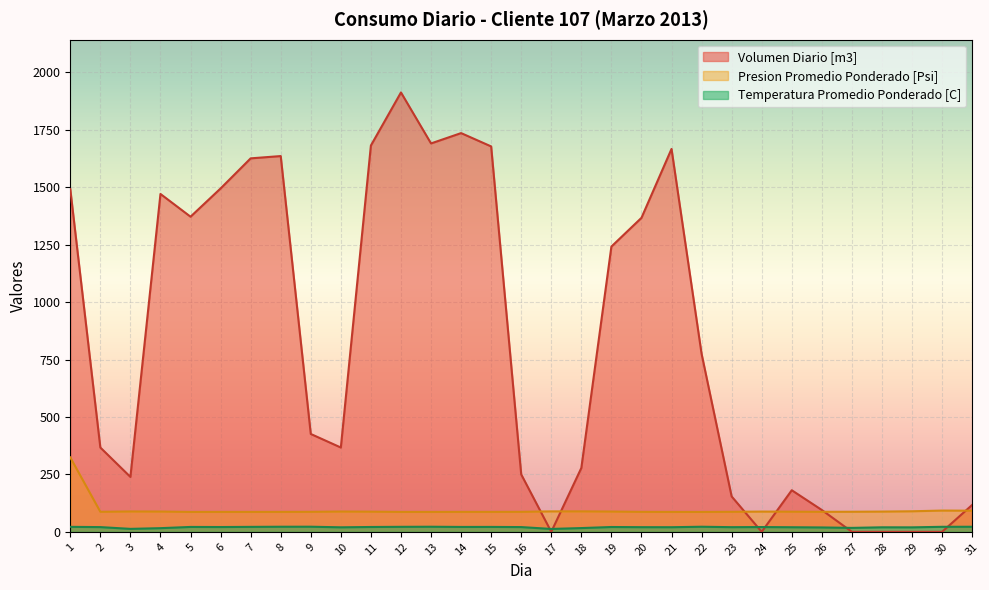

What are all the series names shown in the legend?

Volumen Diario [m3], Presion Promedio Ponderado [Psi], Temperatura Promedio Ponderado [C]